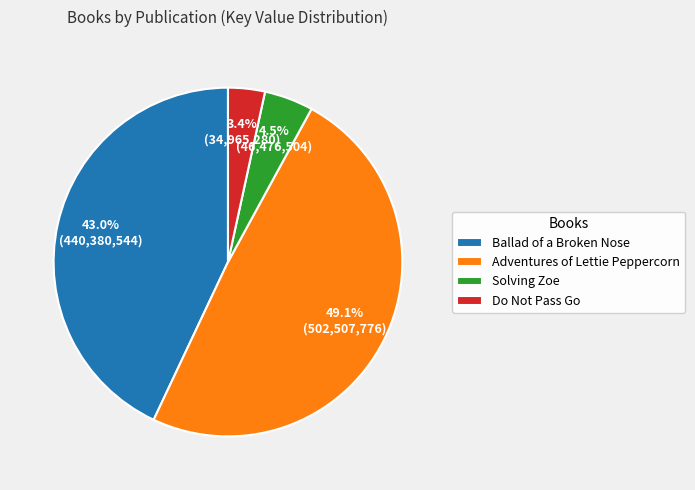

True or false: Ballad of a Broken Nose accounts for 43% of the total.

True